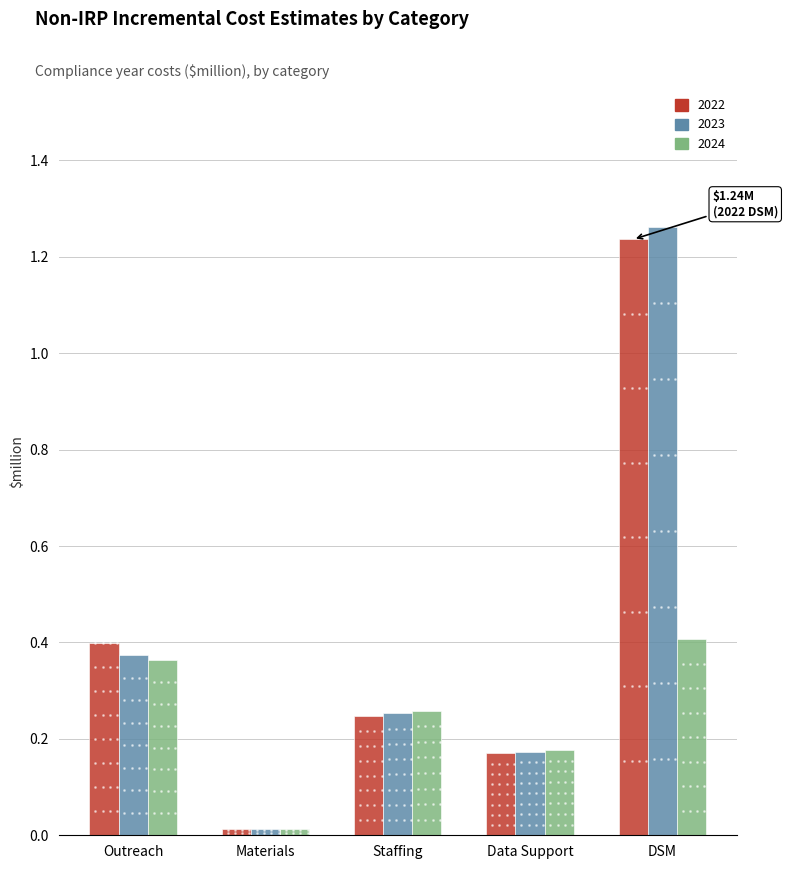

What are all the series names shown in the legend?

2022, 2023, 2024